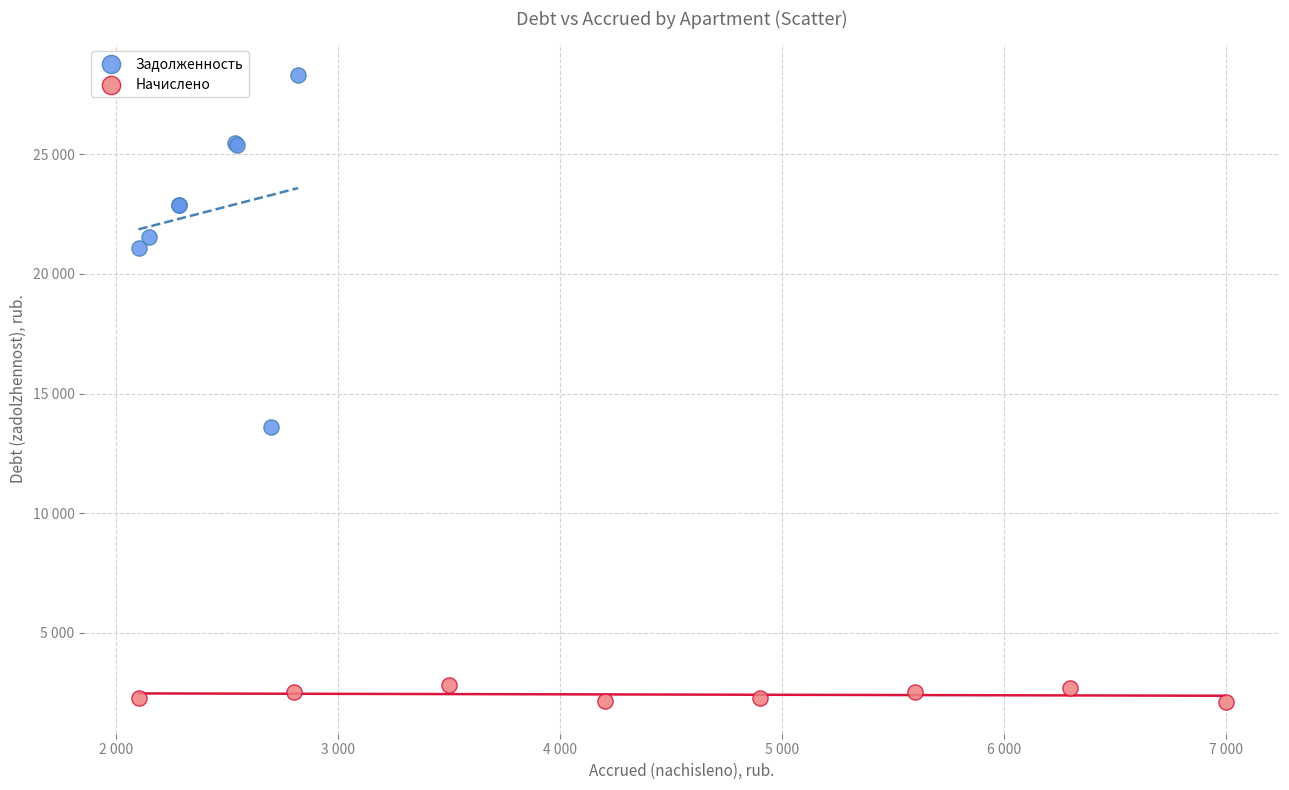

What are all the series names shown in the legend?

Задолженность, Начислено